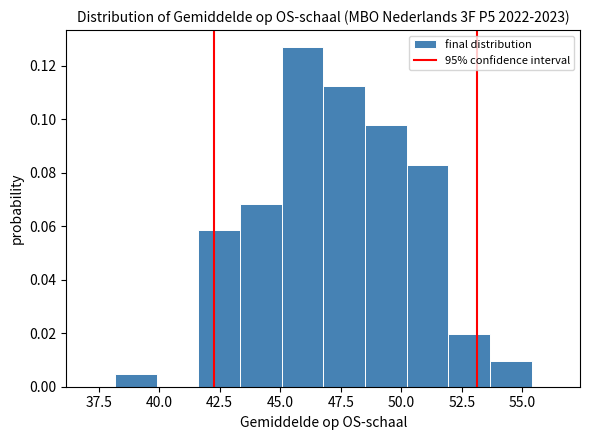

Read against the x-axis, roughly where is the centre of the tallest bar?

46.0